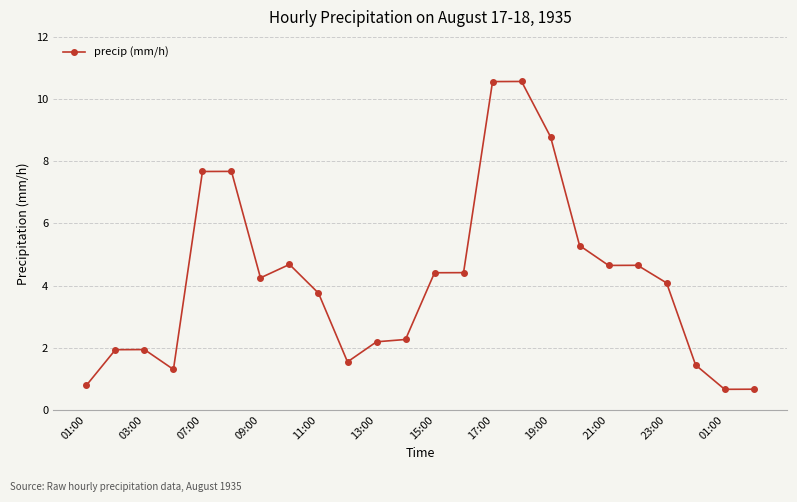

What is the greatest value displayed?

10.6